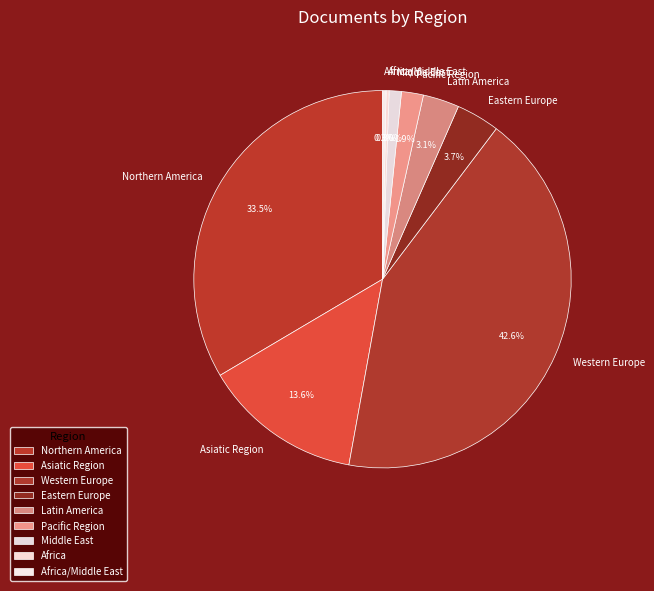

To the nearest percent, what is the difference between the largest and smallest slice percentages?

42%